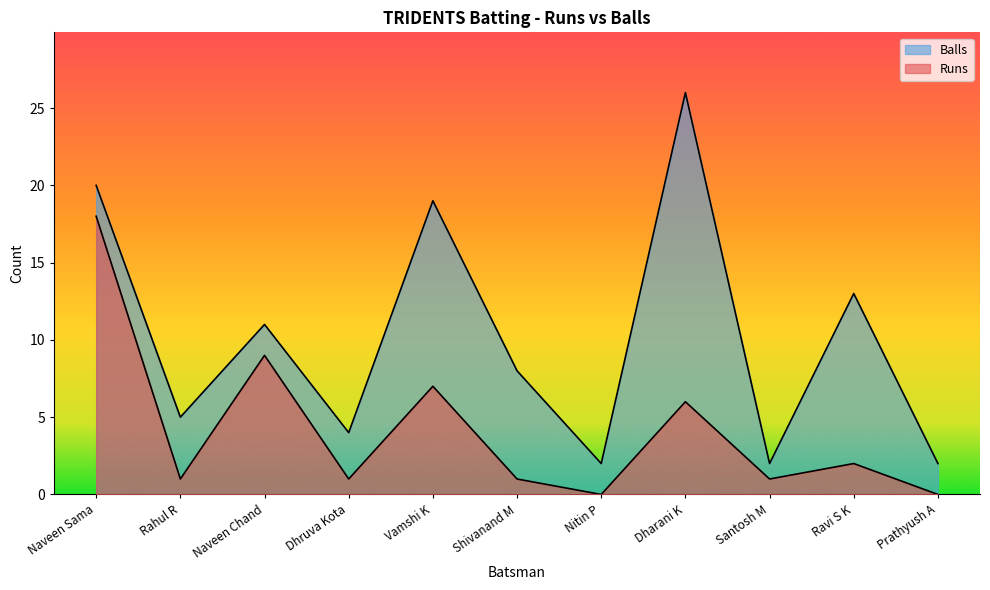

Which series has the largest range (max minus min)?

Balls